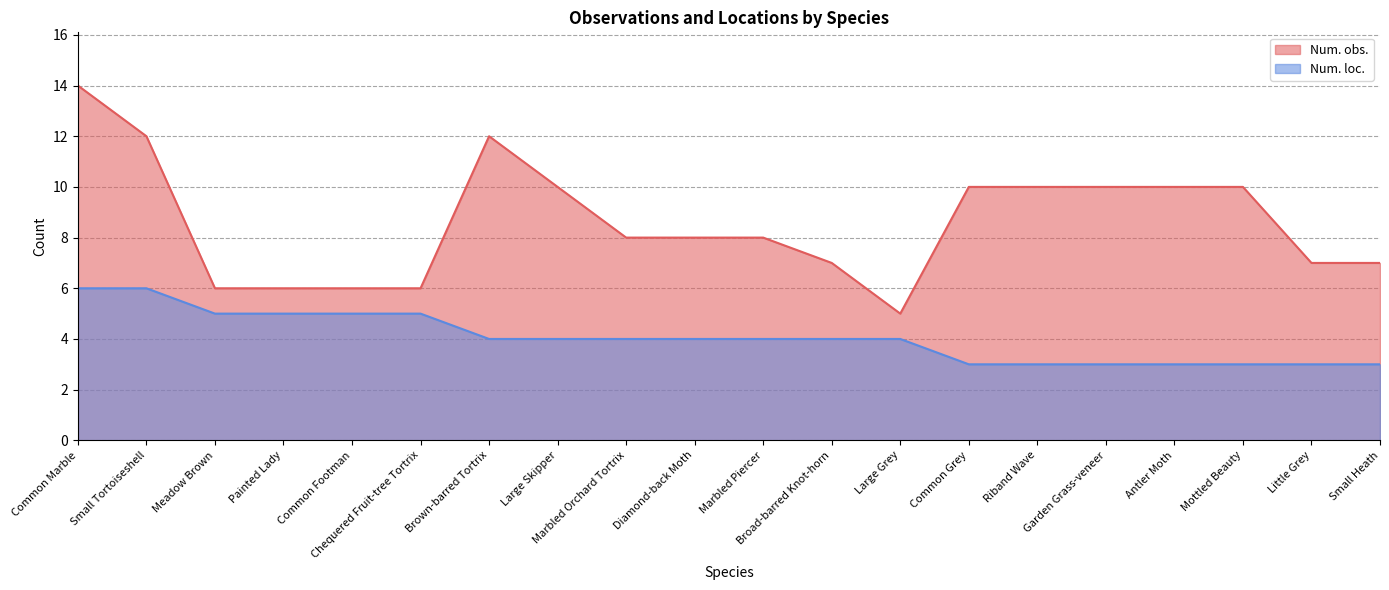

Does the chart display data point markers on the line(s)?

No